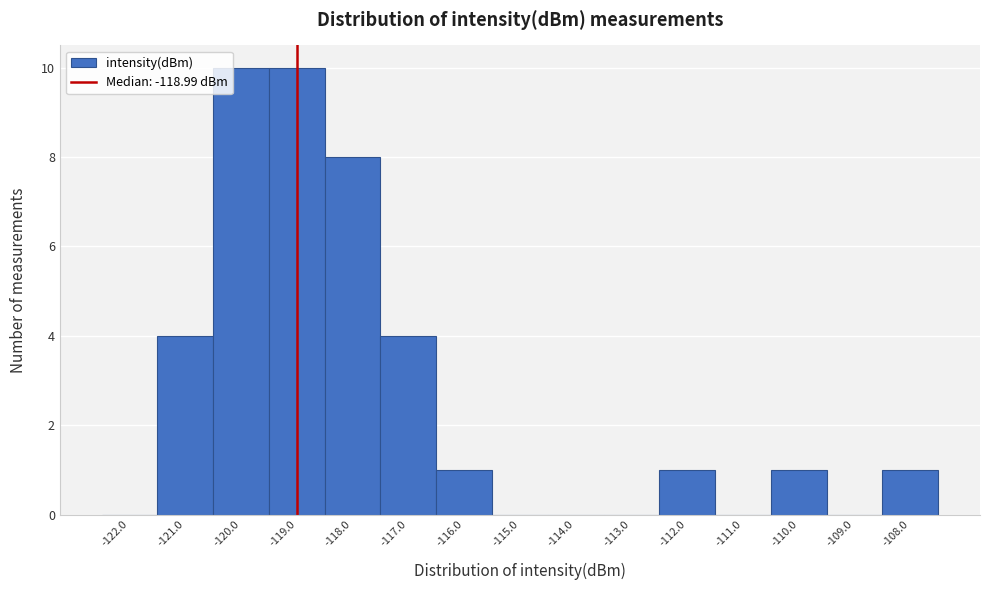

What is the height of the bar covering -108.5 to -107.5 on the x-axis? The values are not printed on the chart, so give them approximately, as read against the axis.

1